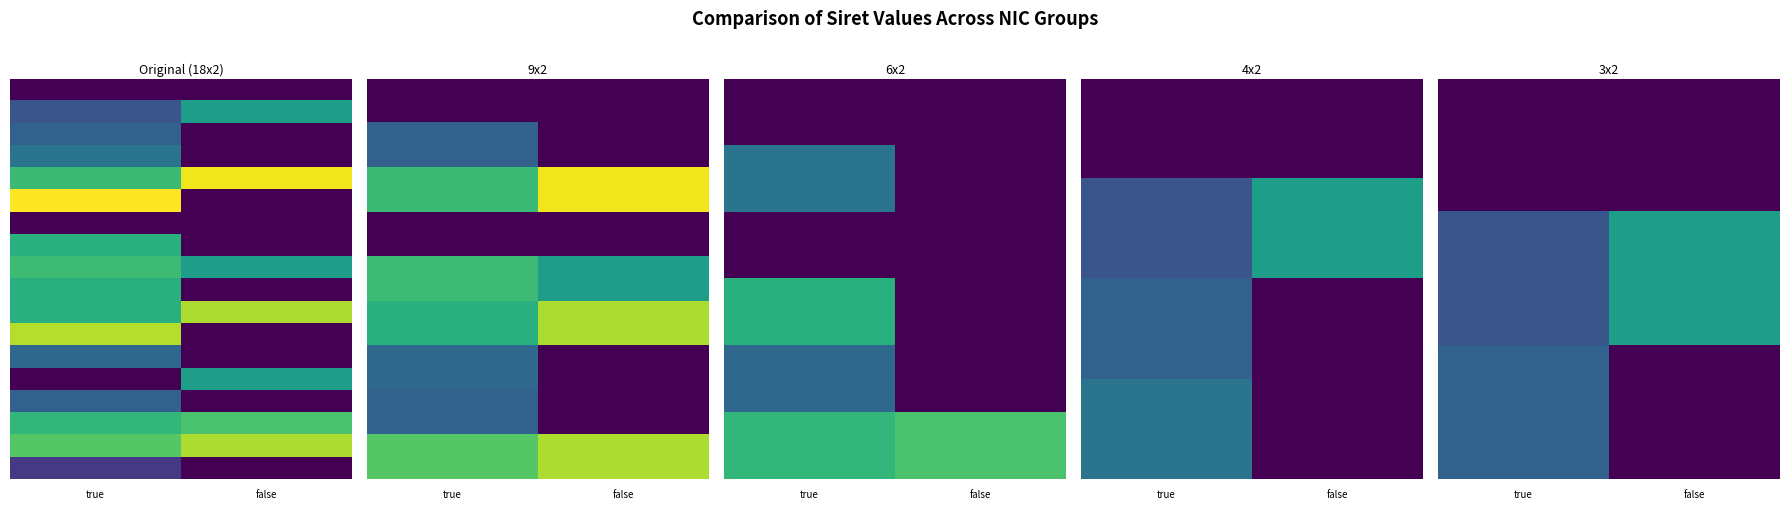

What is the difference between the highest and lowest values at true?

48122285900029